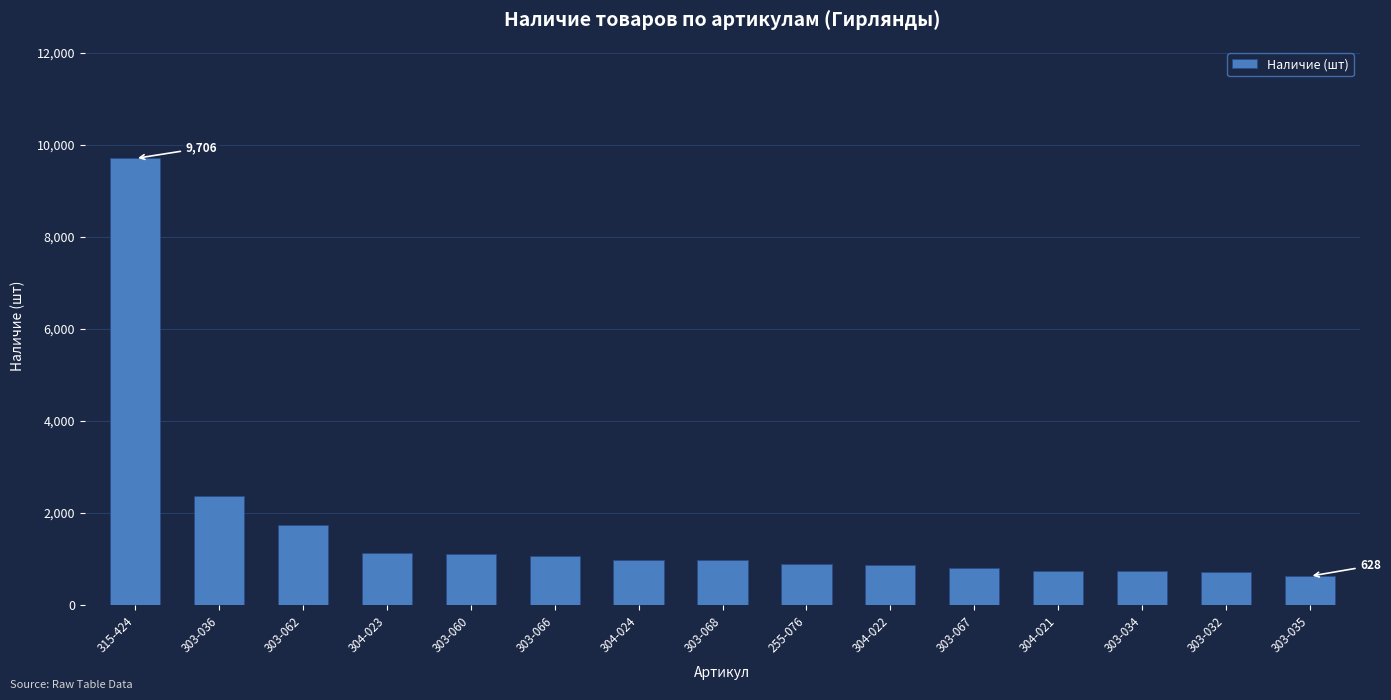

What is the label of the 1st bar from the left?

315-424